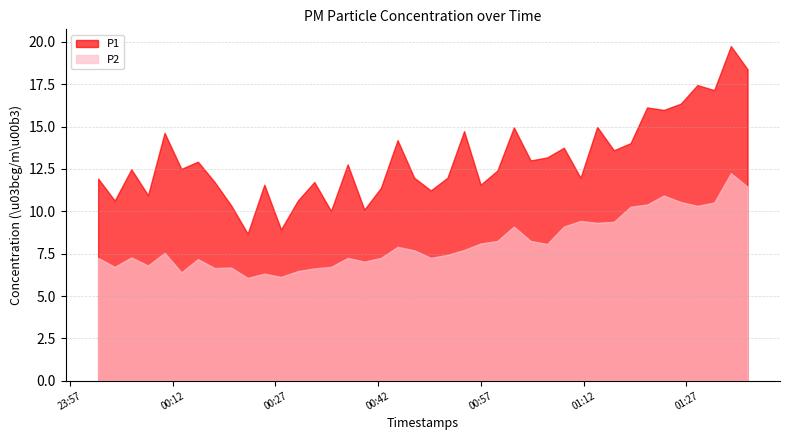

Which category has the highest value in the P1 series?

38